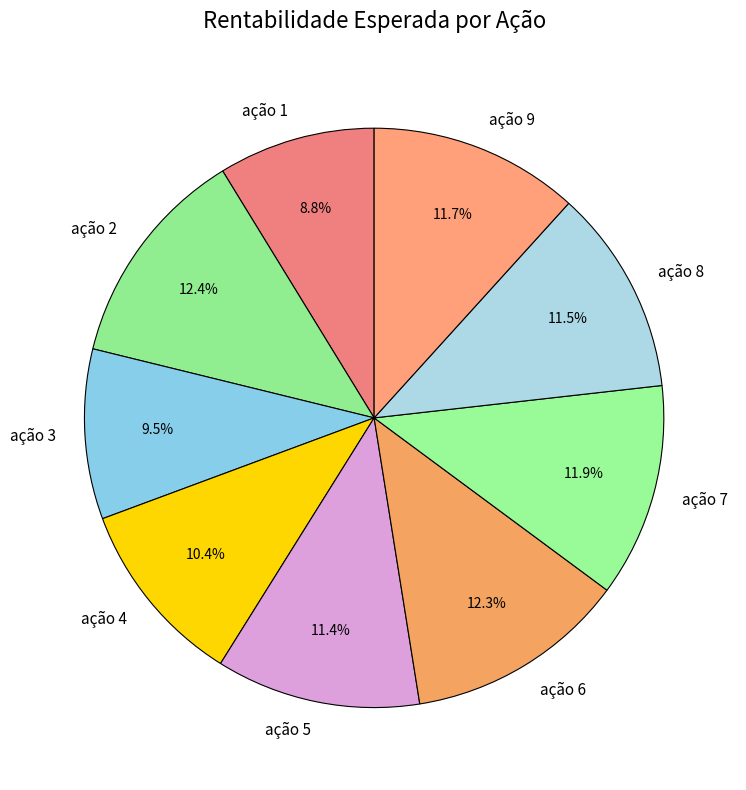

How many slices are in this pie chart?

9